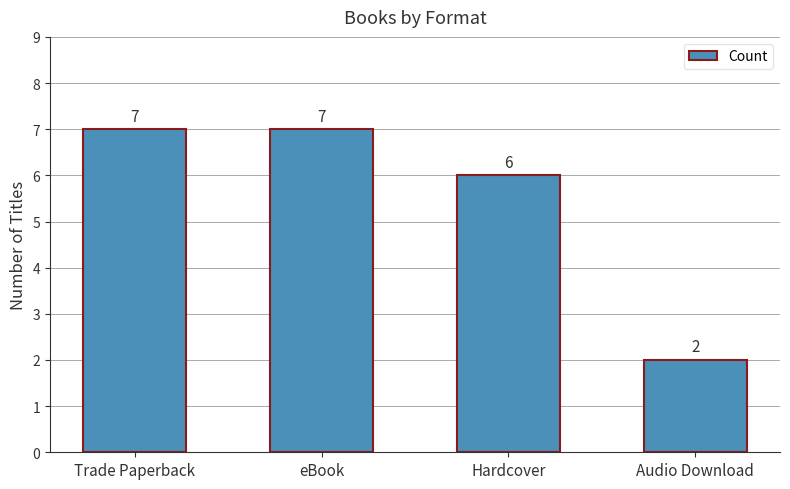

Reading left to right, extract all data points from this chart.

7	7	6	2